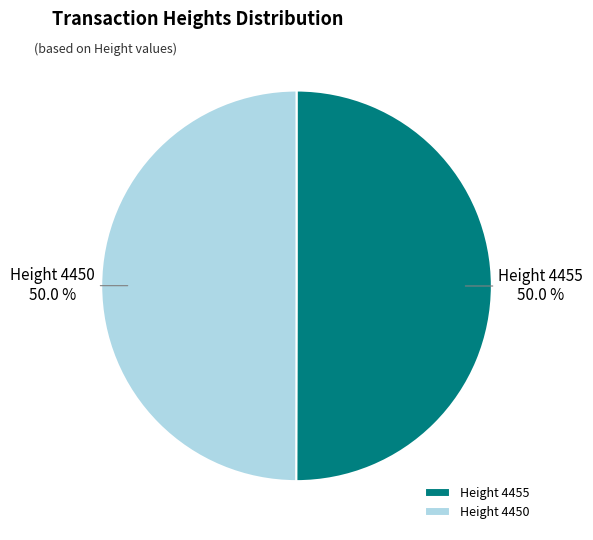

Do Height 4455 and Height 4450 together represent more than half of the pie?

Yes